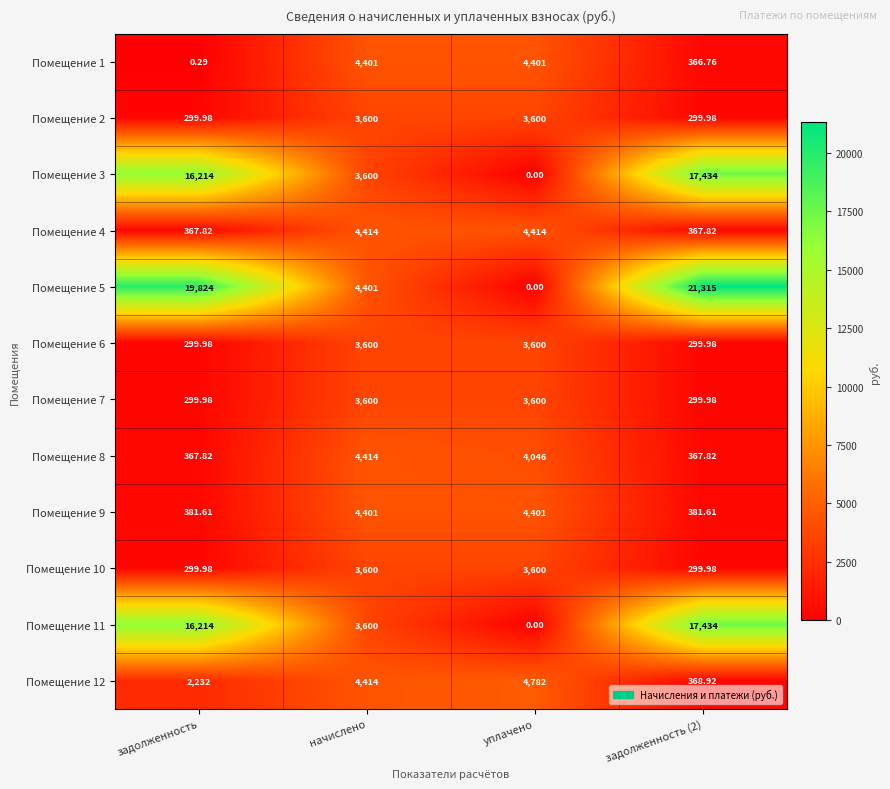

Which category has the lowest value in the Помещение 3 series?

уплачено